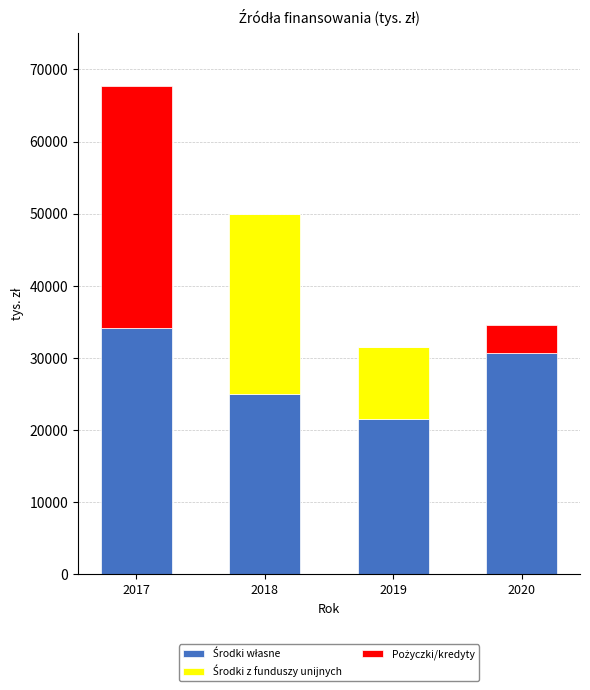

How many distinct data groups are displayed?

3